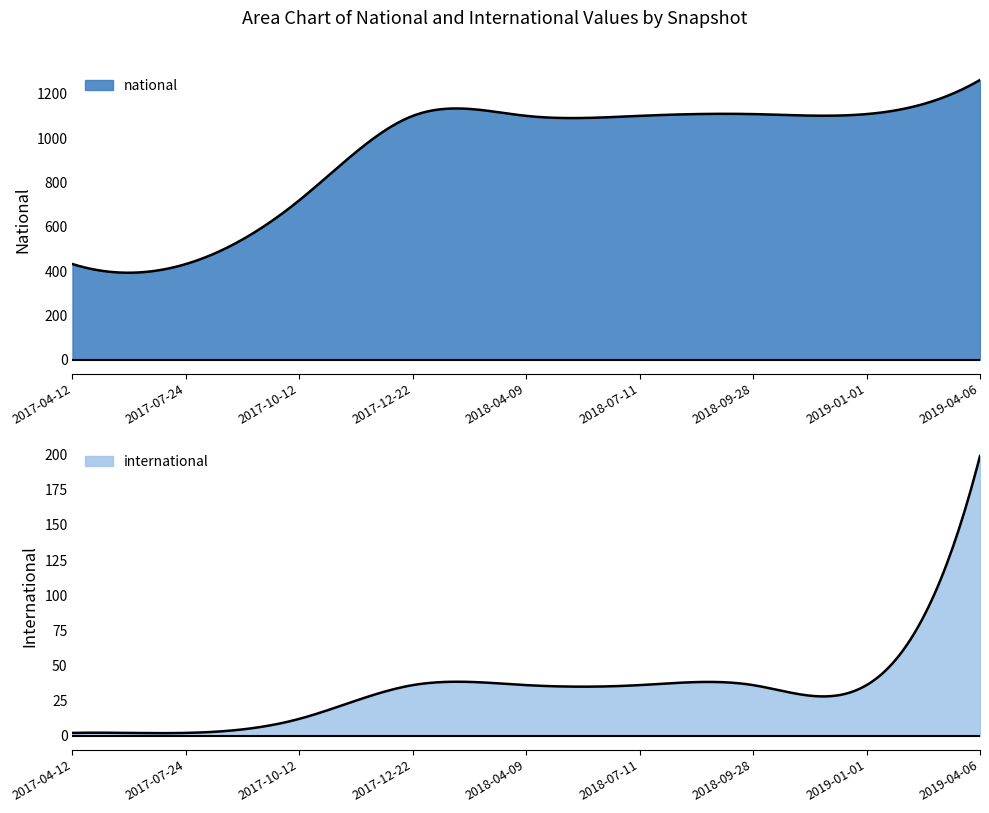

True or false: international and national intersect in this chart.

False